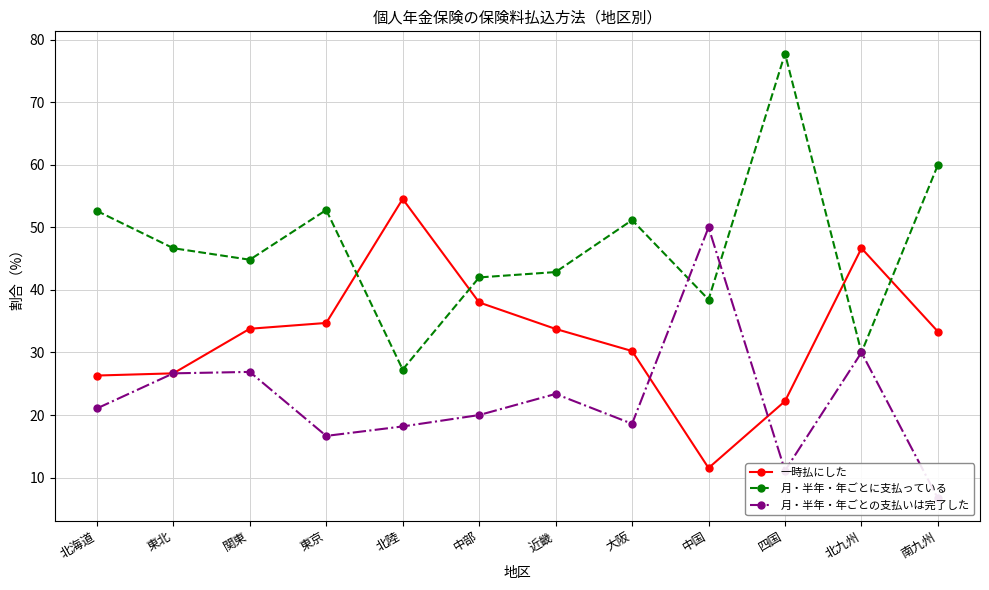

How many interior local valleys does the 月・半年・年ごとの支払いは完了した series have?

3